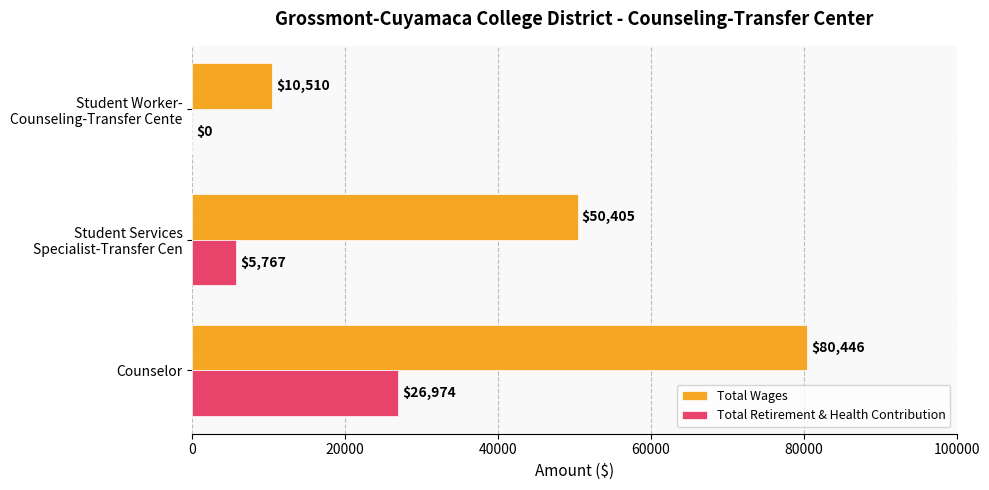

Is it true that Total Wages equals 109755 at Counselor?

False